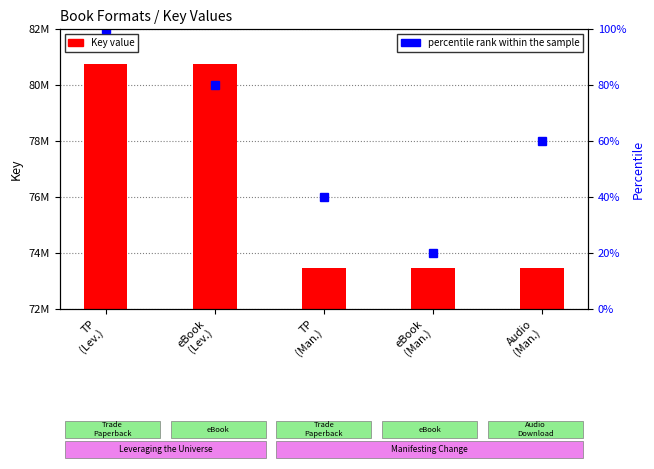

Reading right to left, list all the values displayed in this chart.

Key value: Audio
(Man.)=73467546	eBook
(Man.)=73467546	TP
(Man.)=73467546	eBook
(Lev.)=80758917	TP
(Lev.)=80758917
percentile rank within the sample: Audio
(Man.)=60	eBook
(Man.)=20	TP
(Man.)=40	eBook
(Lev.)=80	TP
(Lev.)=100